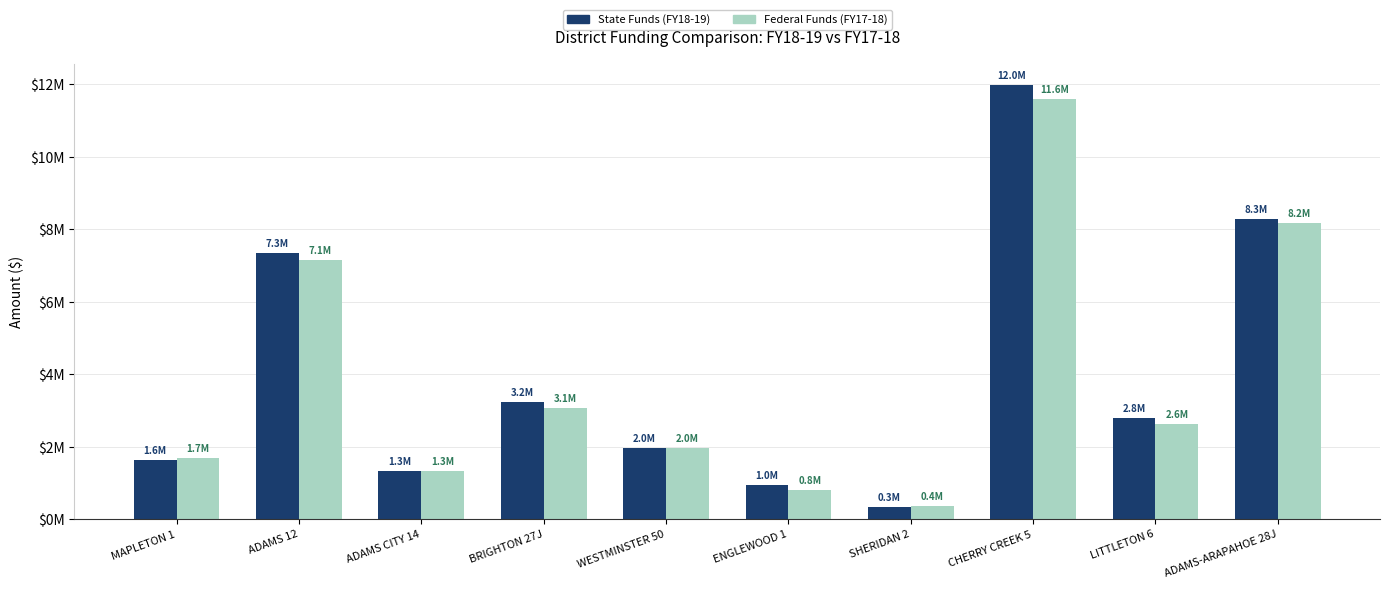

What are all the series names shown in the legend?

State Funds (FY18-19), Federal Funds (FY17-18)